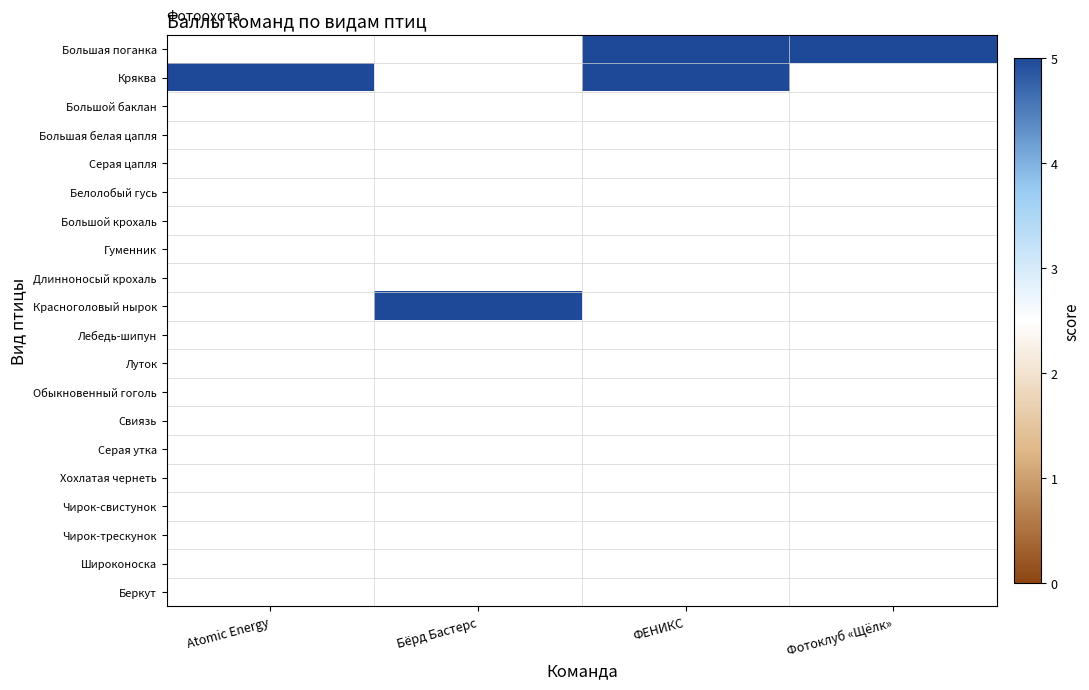

What is the minimum value shown in the chart?

5.0